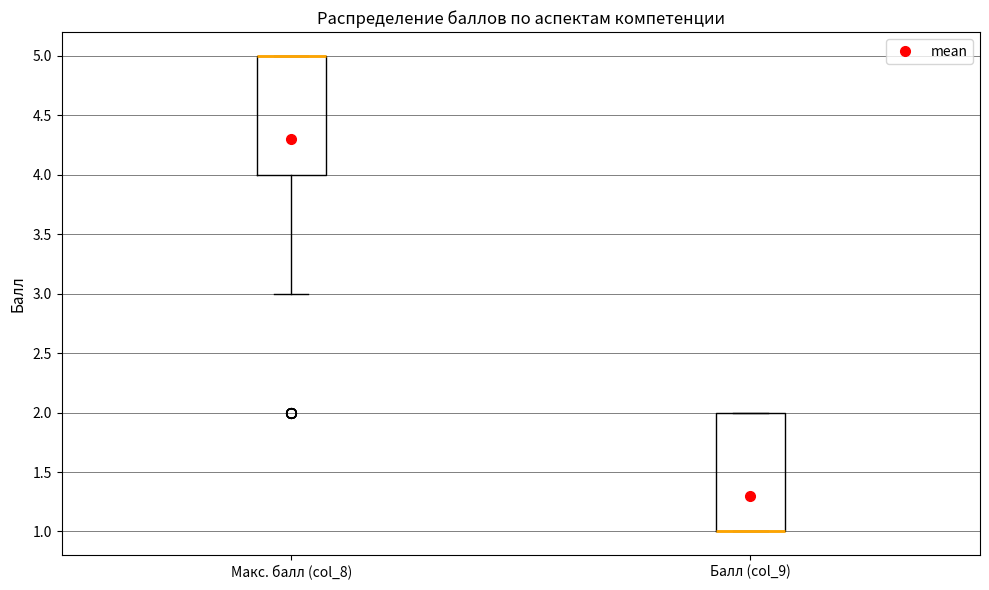

Reading left to right, transcribe this box plot: for each box, give where its median line is, the range the box spans, and where its two whiskers end, as read against the y-axis. The values are not printed on the chart, so give them approximately, as read against the axis.

Макс. балл (col_8): median 5 (drawn on the box's upper edge), box 4 to 5, whiskers 3 to 5
Балл (col_9): median 1 (drawn on the box's lower edge), box 1 to 2, whiskers 1 to 2